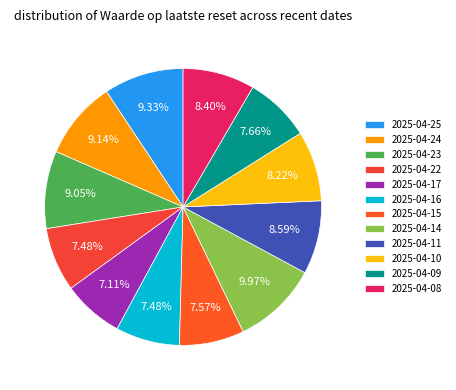

Is 2025-04-25 the majority of the pie?

No